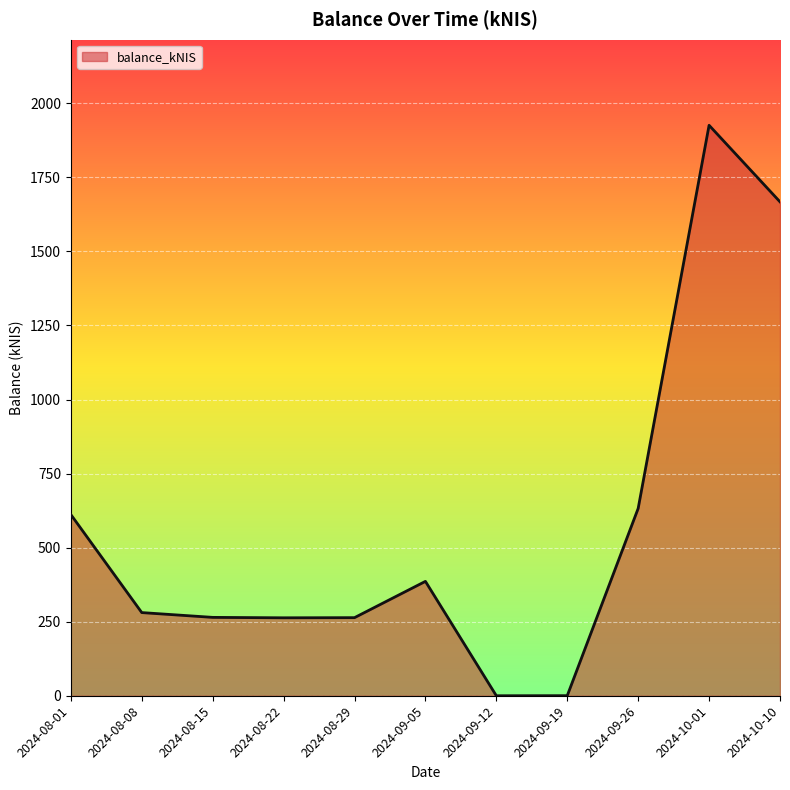

Does the chart display data point markers on the line(s)?

No